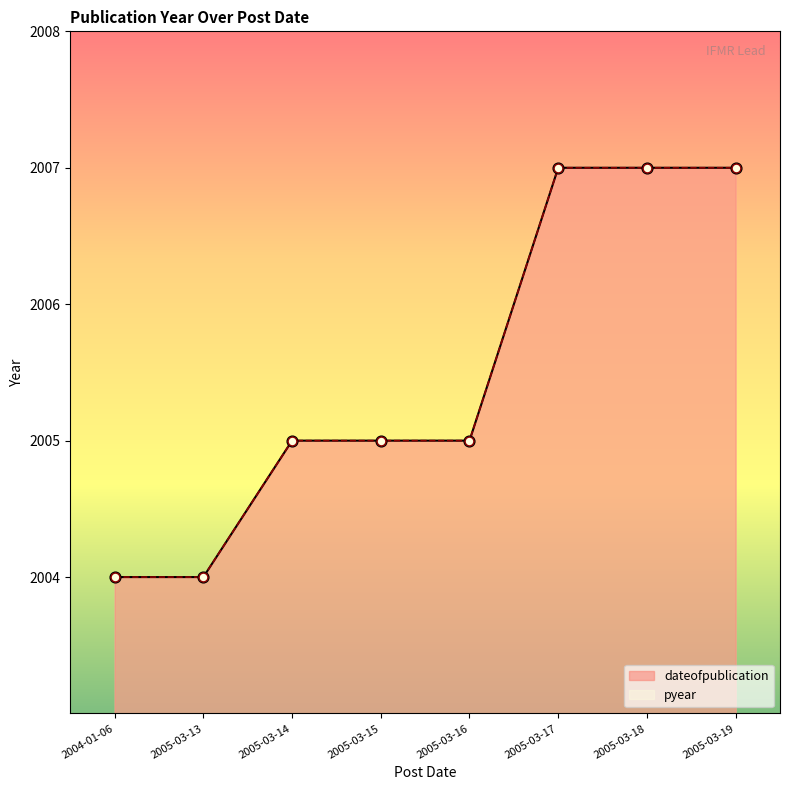

Which series has the largest total across all categories?

dateofpublication